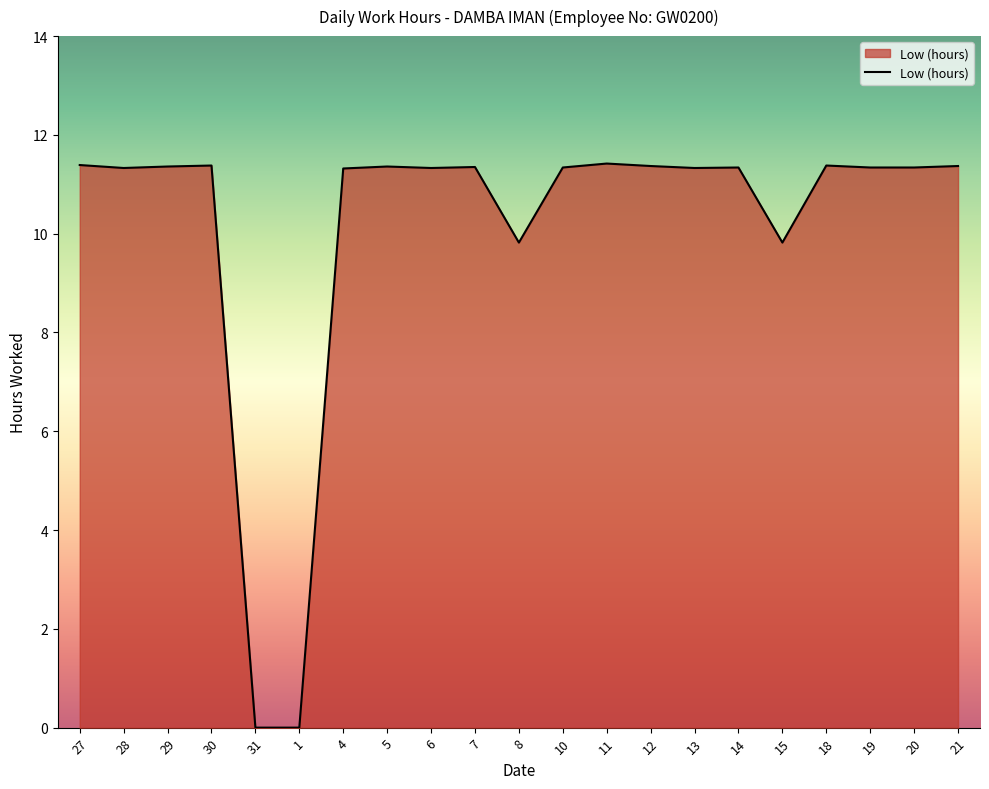

At which label does the data first exceed 11?

27